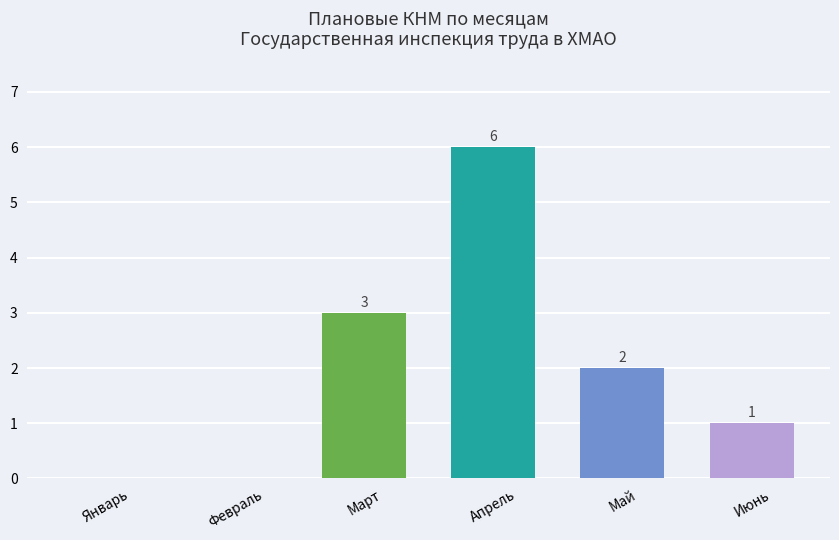

The chart shows a value of 5 at Март. True or false?

False